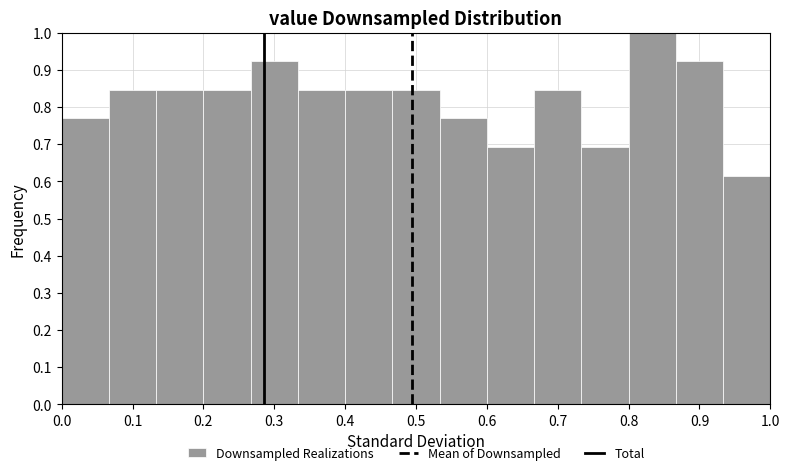

Reading left to right, list every bar in this chart as the range it spans on the x-axis followed by its height. Neither the bar edges nor the heights are printed on the chart, so give them approximately, as read against the axes.

0.00 to 0.07: 0.77
0.07 to 0.13: 0.85
0.13 to 0.20: 0.85
0.20 to 0.27: 0.85
0.27 to 0.33: 0.92
0.33 to 0.40: 0.85
0.40 to 0.47: 0.85
0.47 to 0.53: 0.85
0.53 to 0.60: 0.77
0.60 to 0.67: 0.69
0.67 to 0.73: 0.85
0.73 to 0.80: 0.69
0.80 to 0.87: 1.00
0.87 to 0.93: 0.92
0.93 to 1.00: 0.62